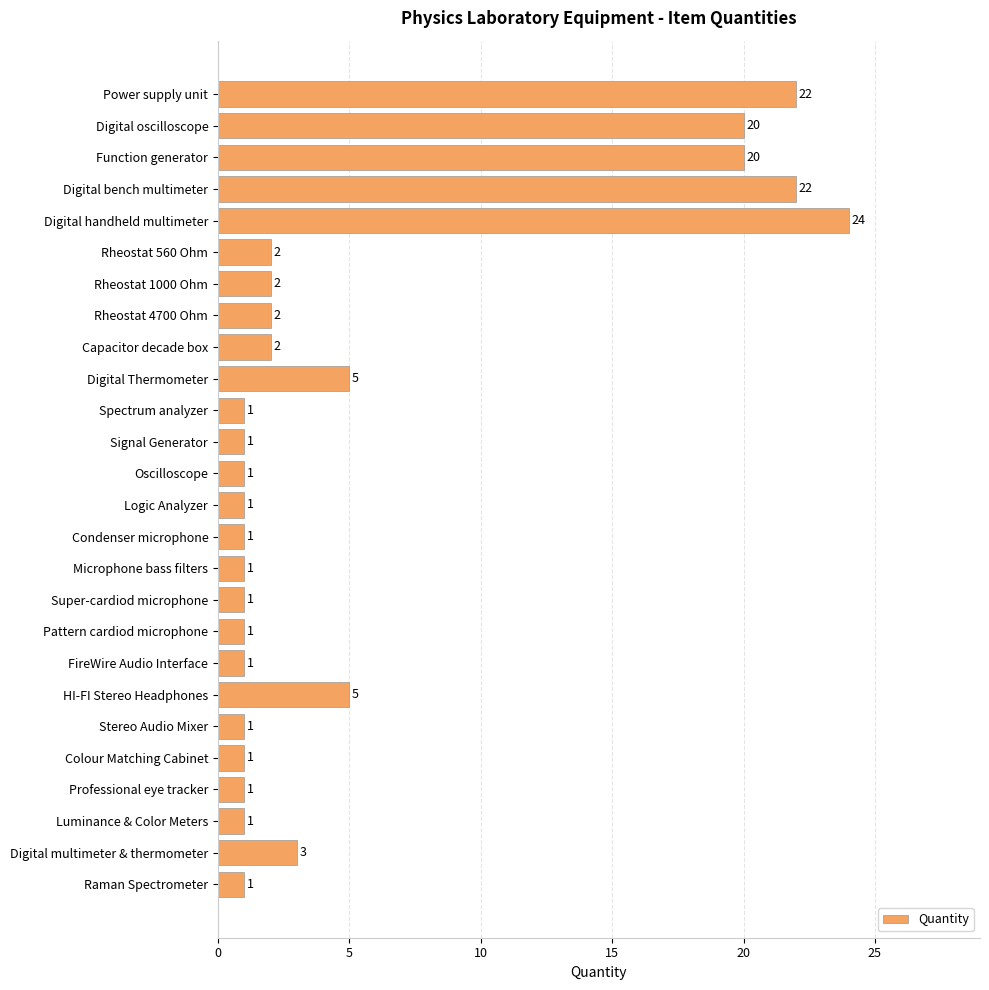

The chart shows a value of 15 at Digital bench multimeter. True or false?

False